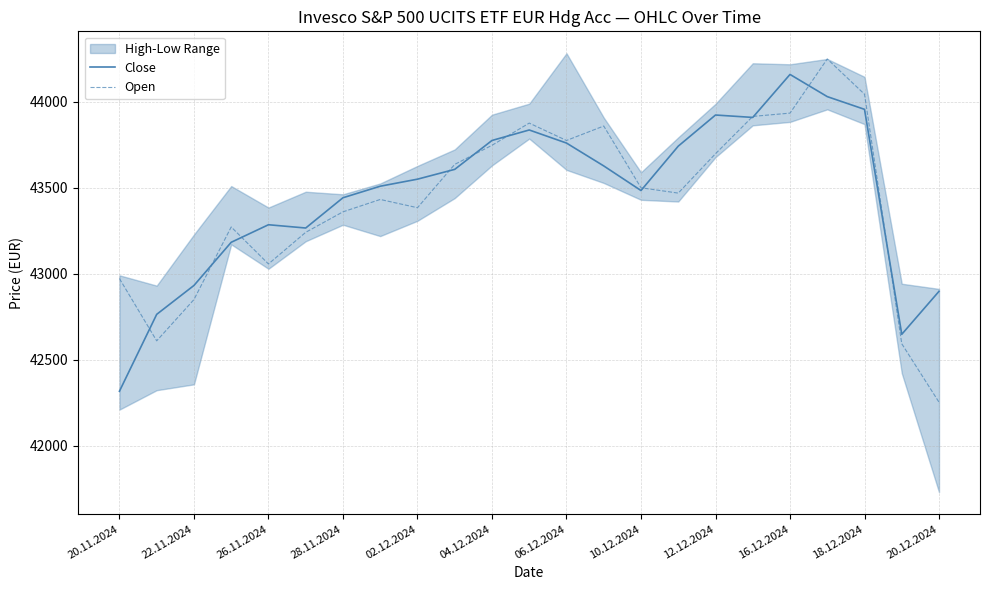

How many data points in Close are above 43550?

11